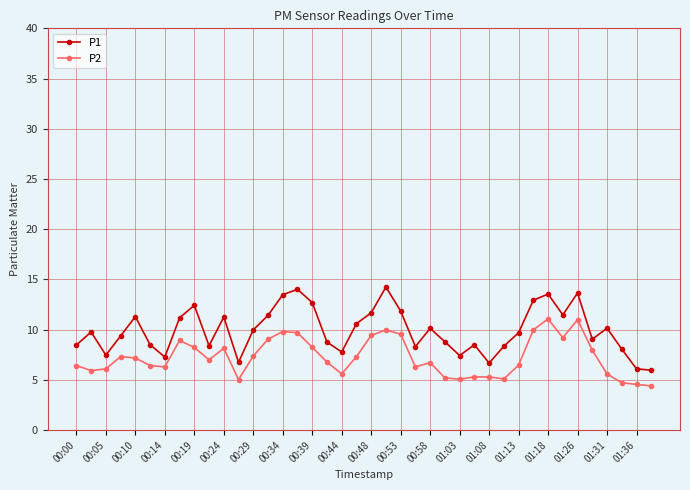

Which series has the largest range (max minus min)?

P1